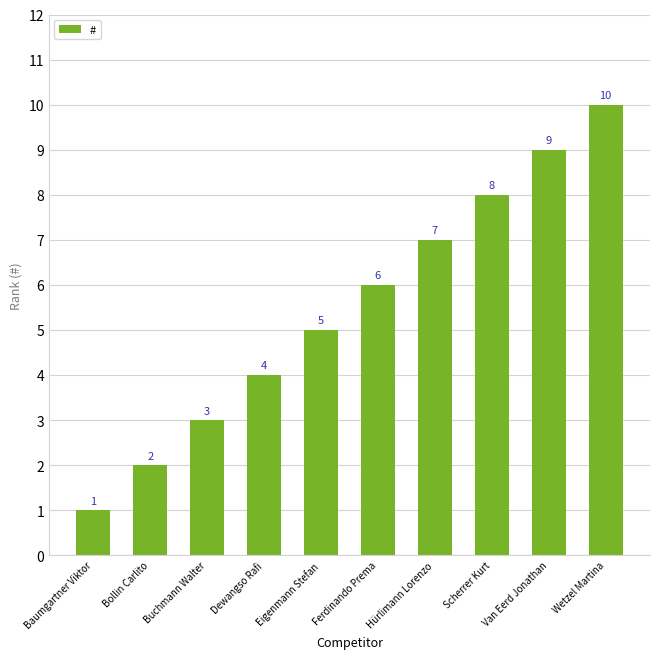

List the labels in order of value, smallest first.

Baumgartner Viktor, Bollin Carlito, Buchmann Walter, Dewangso Rafi, Eigenmann Stefan, Ferdinando Prema, Hürlimann Lorenzo, Scherrer Kurt, Van Eerd Jonathan, Wetzel Martina